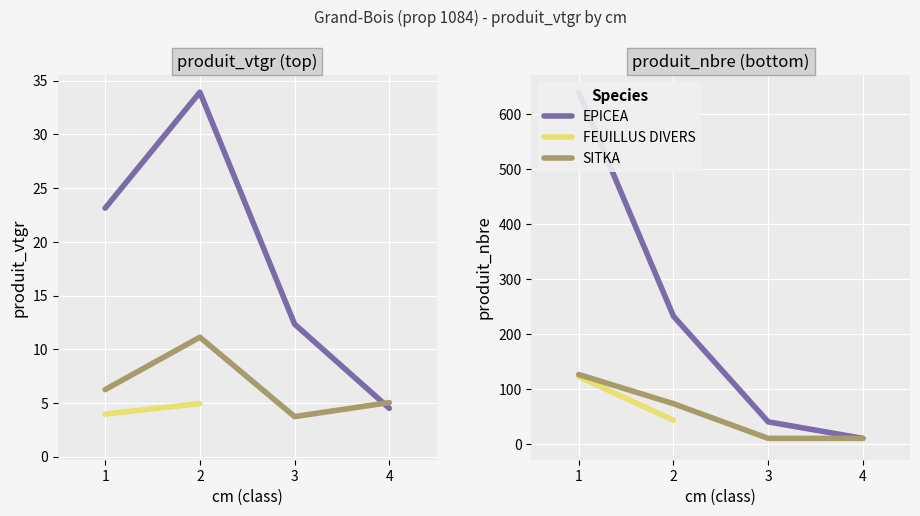

What is the sum of the FEUILLUS DIVERS values at 1 and 2?

167.0